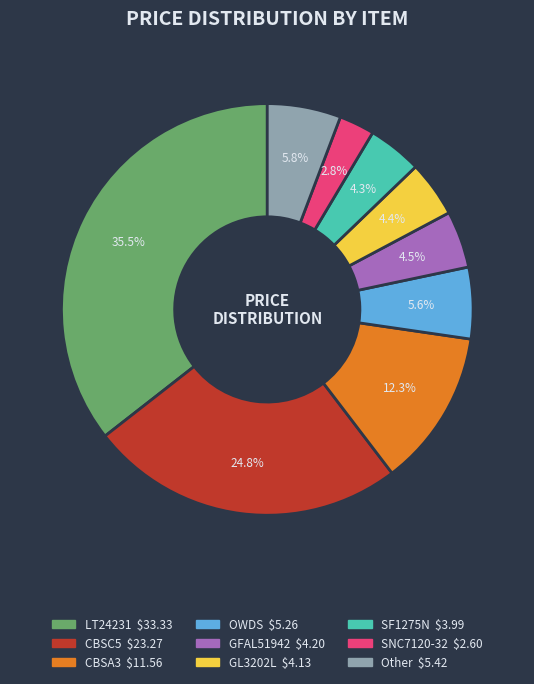

Is there any slice that represents more than half of the pie?

No